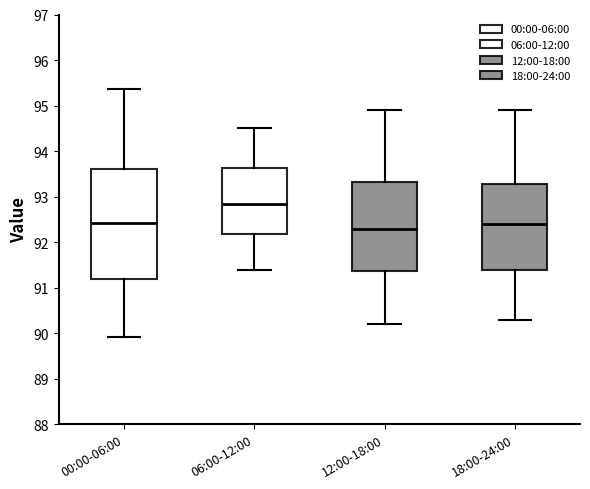

Comparing the boxes themselves (not the whiskers), which one is the tallest?

00:00-06:00